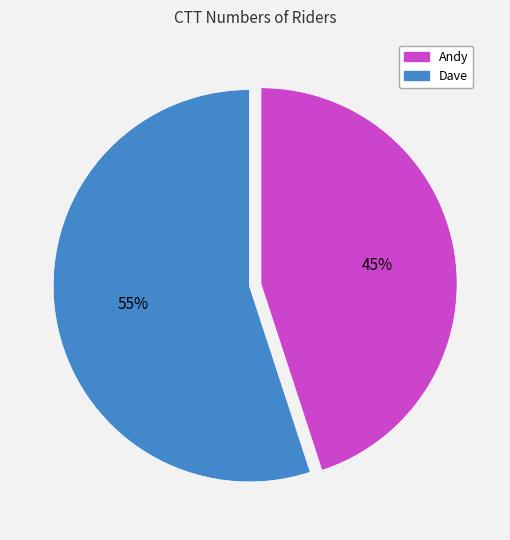

To the nearest percent, what is the difference between the largest and smallest slice percentages?

10%